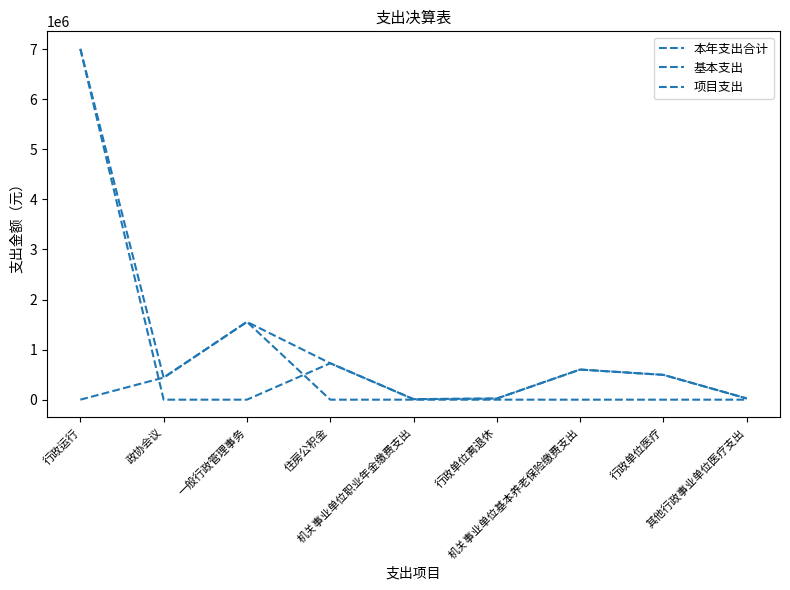

Which series has the largest total across all categories?

本年支出合计